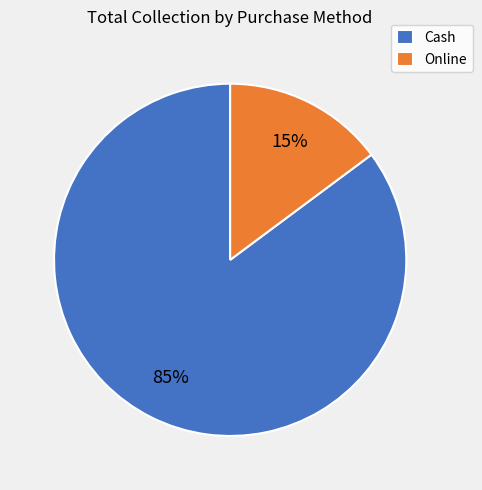

Rank the categories by value from lowest to highest.

Online, Cash